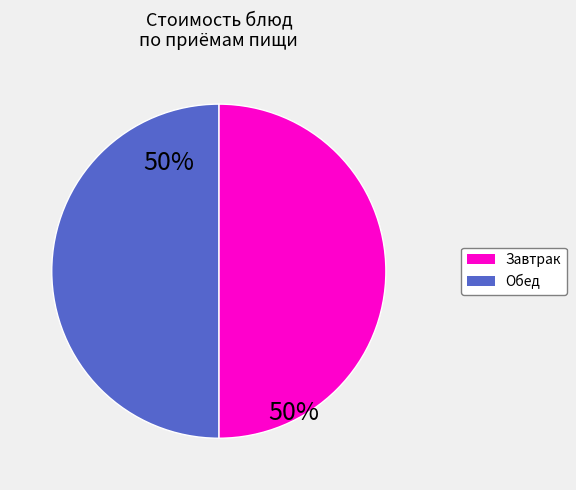

To the nearest percent, what is the average slice percentage?

50%